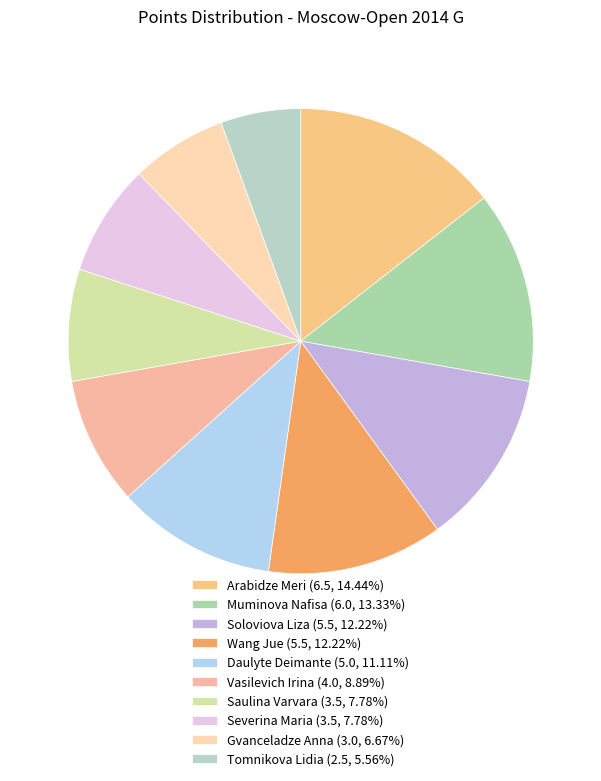

To the nearest percent, what is the average slice percentage?

10%